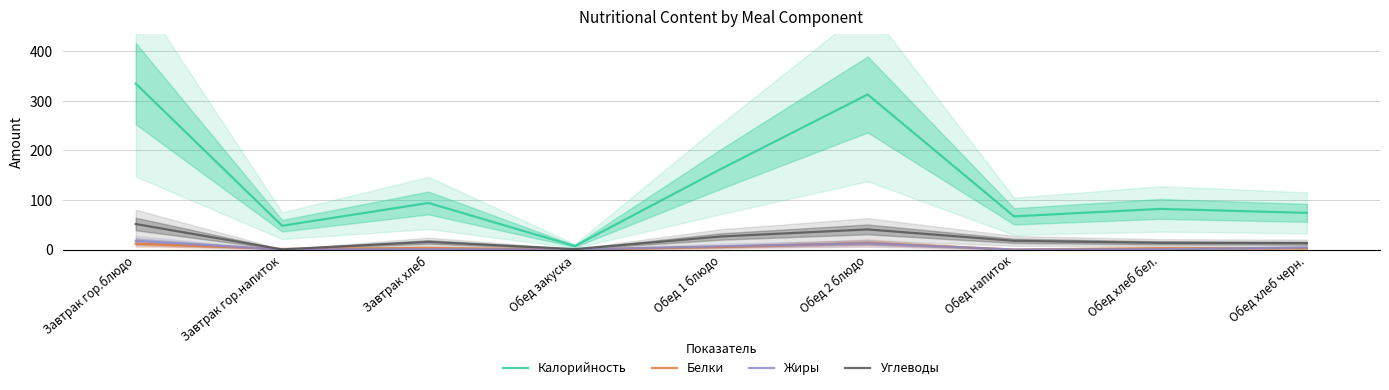

Reading right to left, extract all data points from this chart.

Калорийность: Обед хлеб черн.=74.0	Обед хлеб бел.=82.0	Обед напиток=67.0	Обед 2 блюдо=313.0	Обед 1 блюдо=163.0	Обед закуска=7.0	Завтрак хлеб=94.0	Завтрак гор.напиток=48.0	Завтрак гор.блюдо=335.0
Белки: Обед хлеб черн.=2.4	Обед хлеб бел.=2.8	Обед напиток=0.0	Обед 2 блюдо=13.3	Обед 1 блюдо=5.1	Обед закуска=0.0	Завтрак хлеб=3.2	Завтрак гор.напиток=1.3	Завтрак гор.блюдо=11.8
Жиры: Обед хлеб черн.=4.2	Обед хлеб бел.=0.4	Обед напиток=0.0	Обед 2 блюдо=12.5	Обед 1 блюдо=6.6	Обед закуска=0.0	Завтрак хлеб=0.5	Завтрак гор.напиток=0.1	Завтрак гор.блюдо=17.5
Углеводы: Обед хлеб черн.=12.8	Обед хлеб бел.=13.4	Обед напиток=17.6	Обед 2 блюдо=40.6	Обед 1 блюдо=26.4	Обед закуска=0.9	Завтрак хлеб=15.4	Завтрак гор.напиток=0.2	Завтрак гор.блюдо=51.5